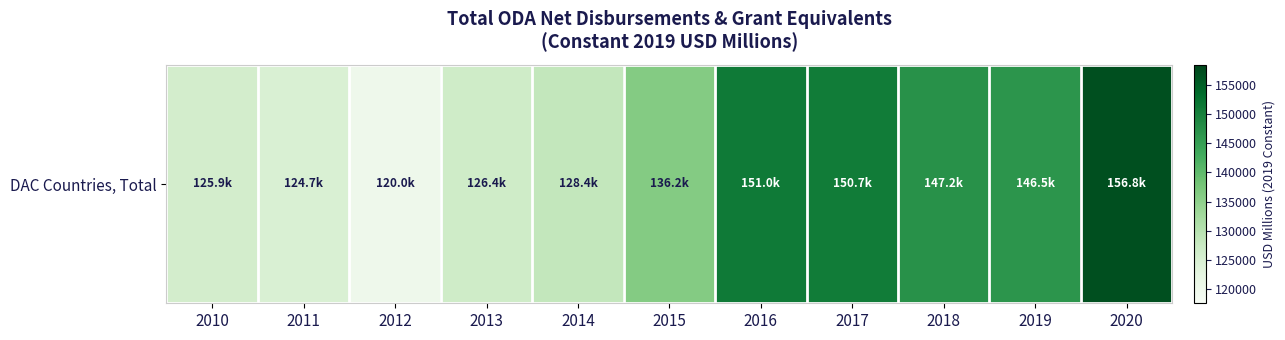

What is the minimum value shown in the chart?

120006.6